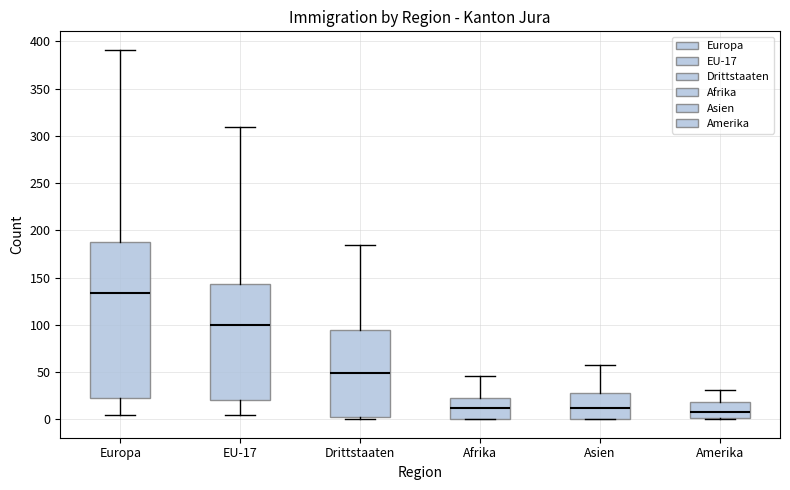

Which box is the tallest, from its lower edge to its upper edge?

Europa